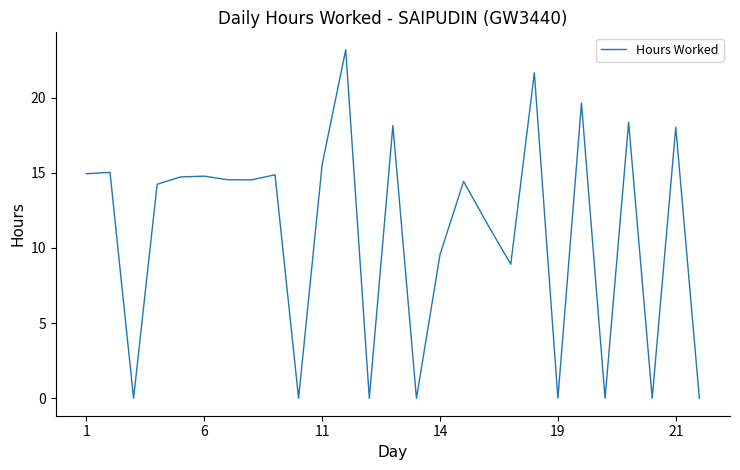

What is the greatest value displayed?

23.2